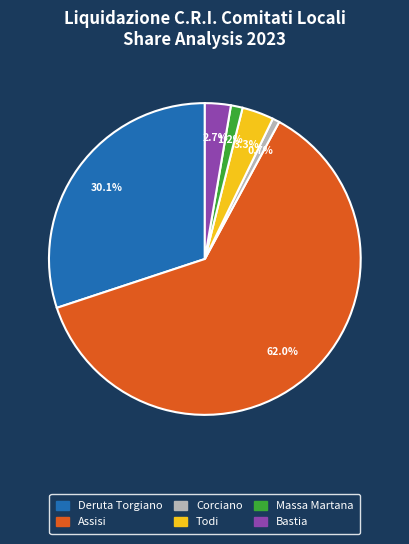

Which slice represents more than half of the pie?

Assisi